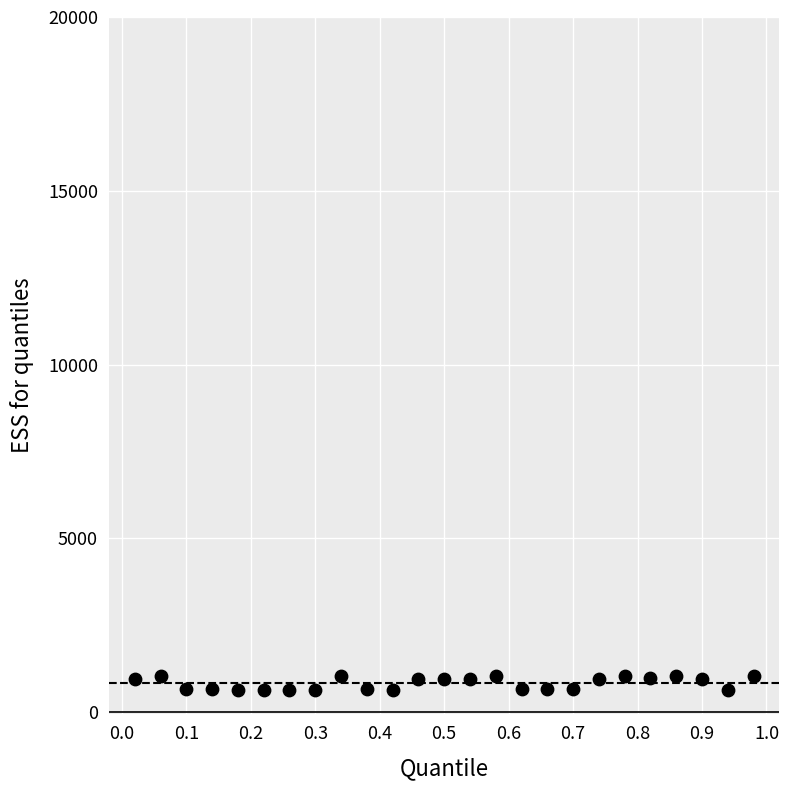

What is the range of X values (max minus min)?

1.0